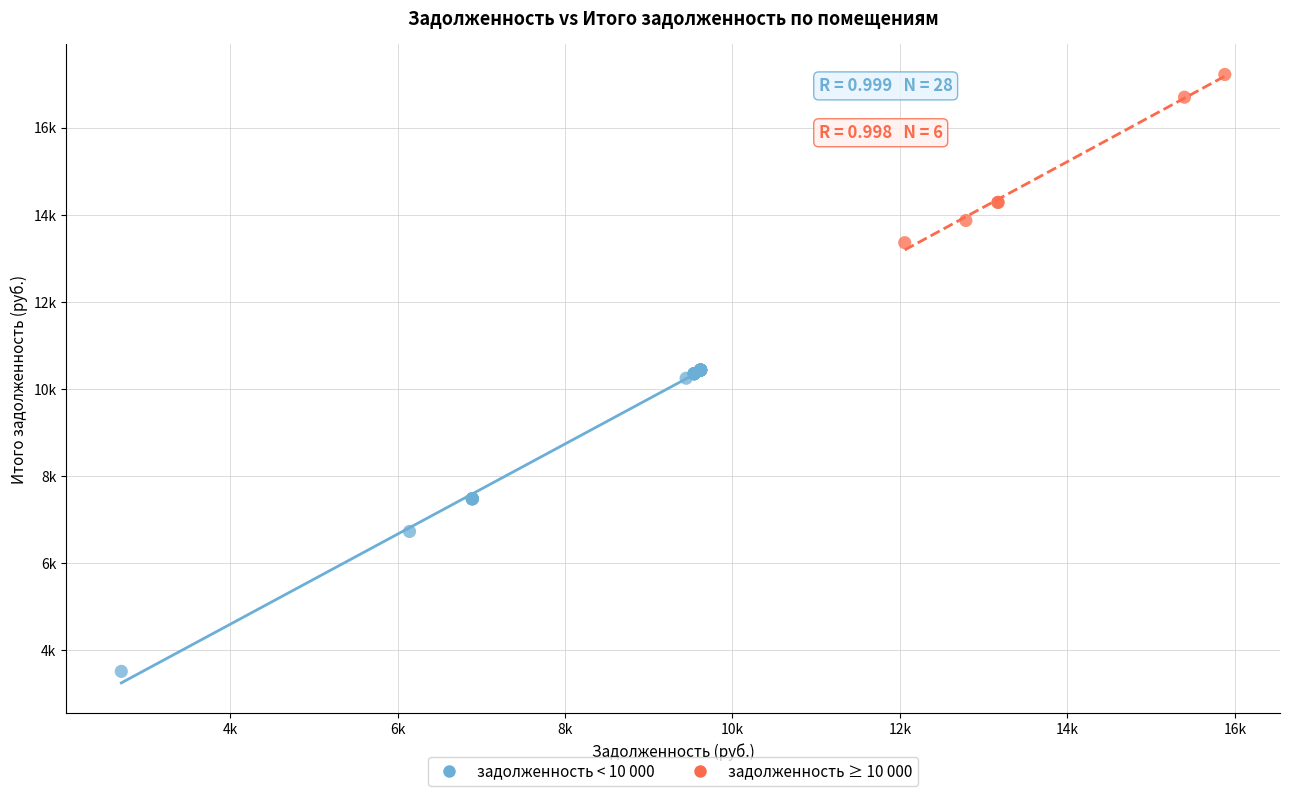

Which series reaches the maximum Y coordinate?

задолженность ≥ 10 000